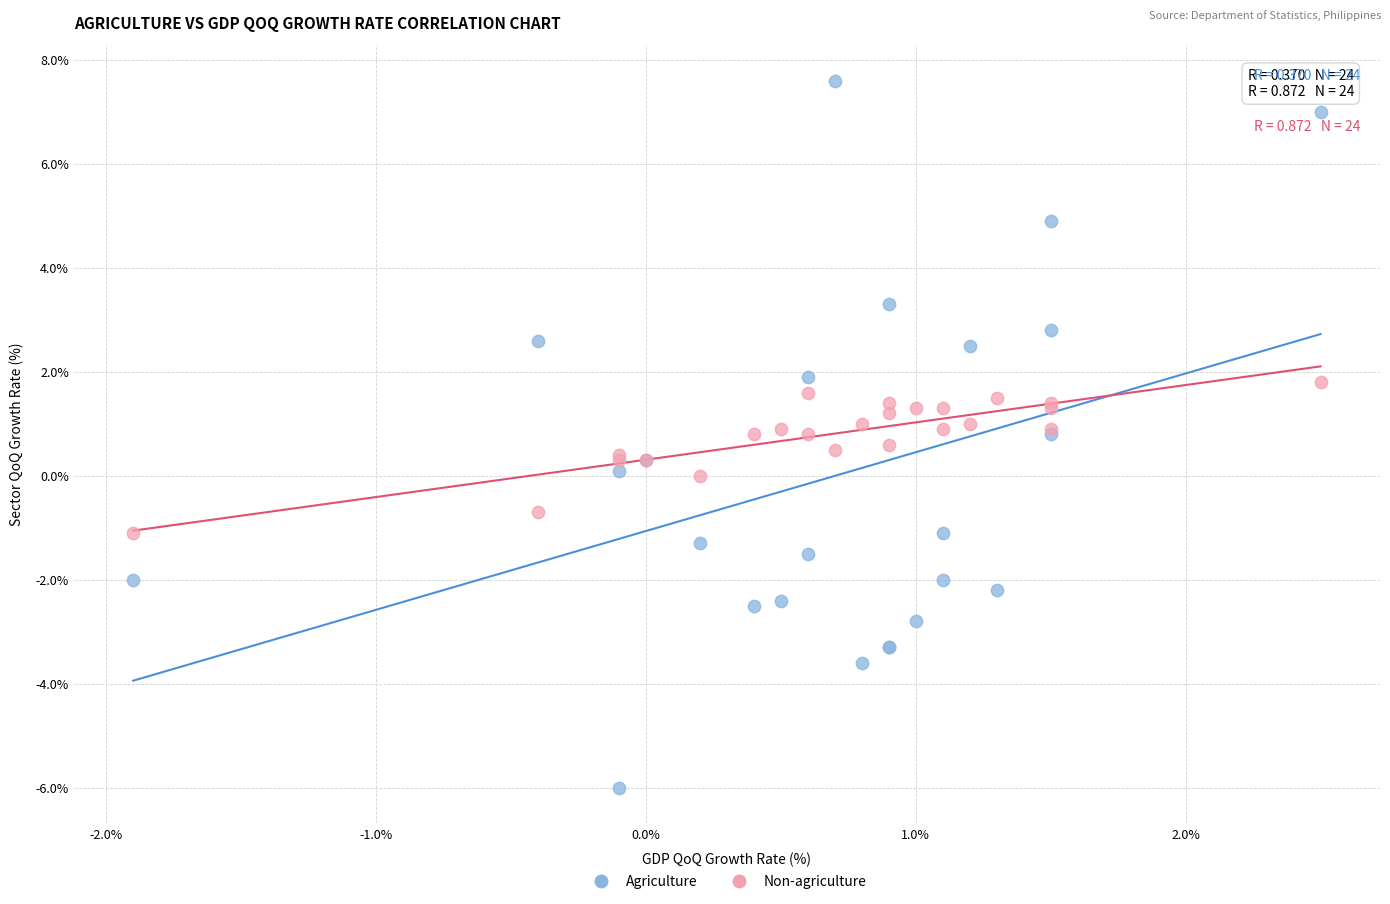

What is the X range (max minus min) for the scatter plot?

4.4